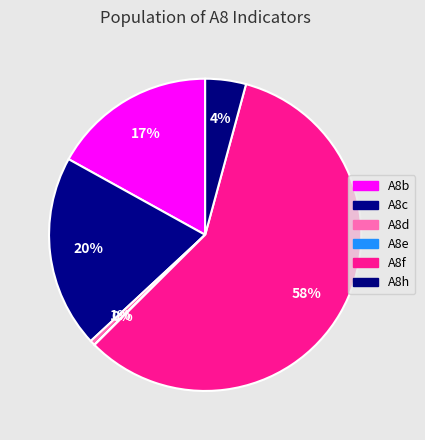

What percentage is the A8c slice, to the nearest percent?

20%